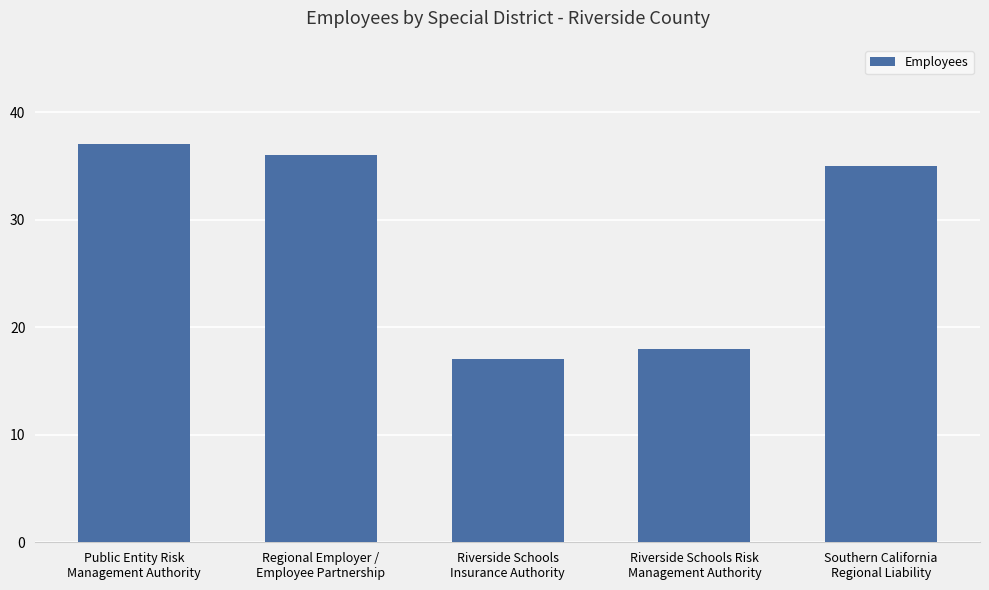

Which label corresponds to the smallest value in the chart?

Riverside Schools
Insurance Authority